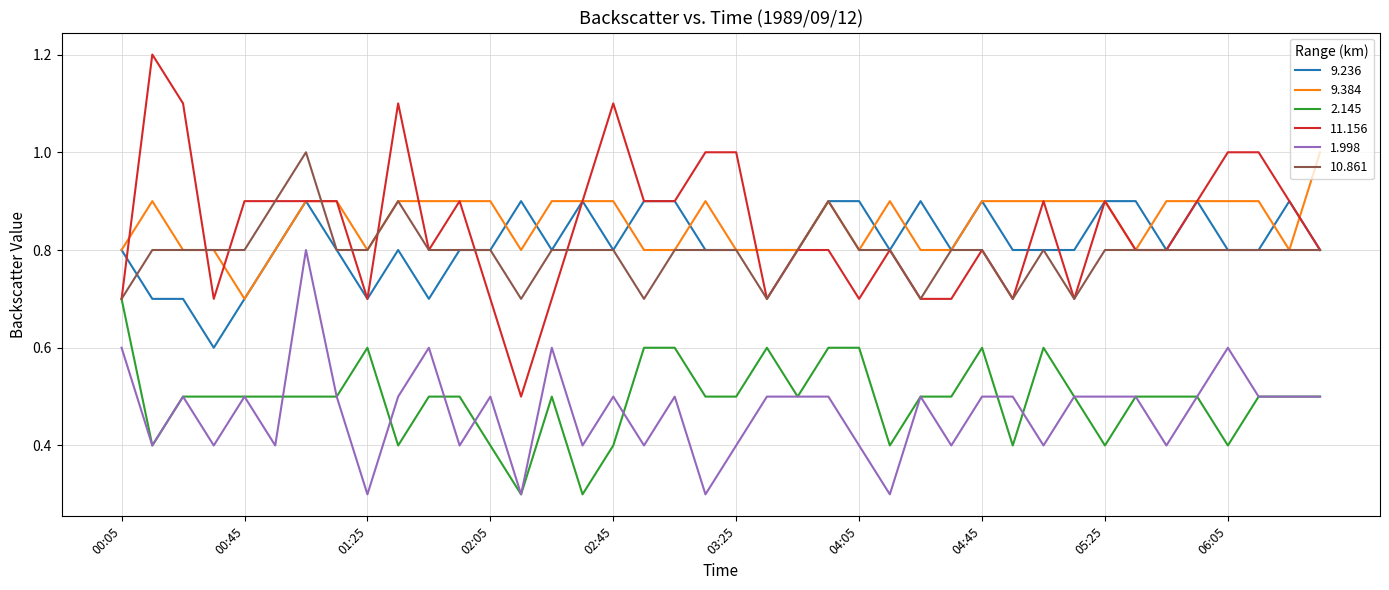

What is the smallest value displayed?

0.3